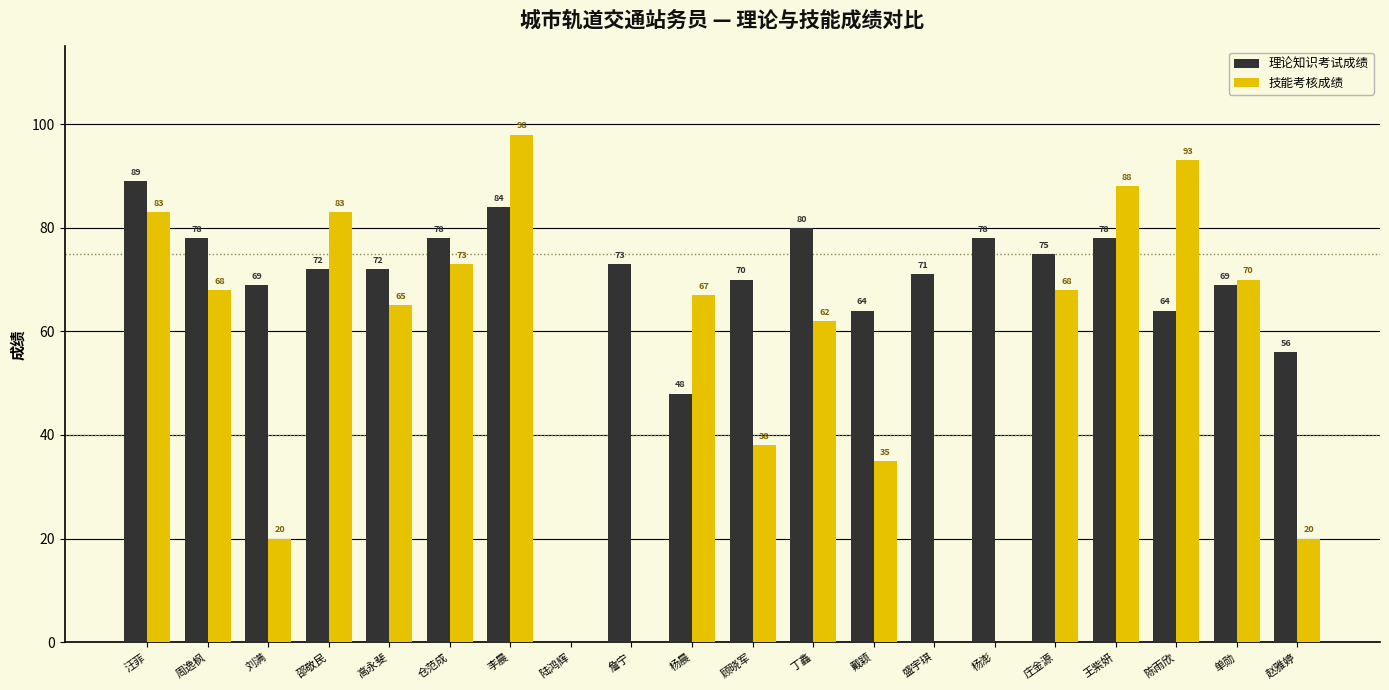

At which category does the chart reach its peak across all series?

李晨